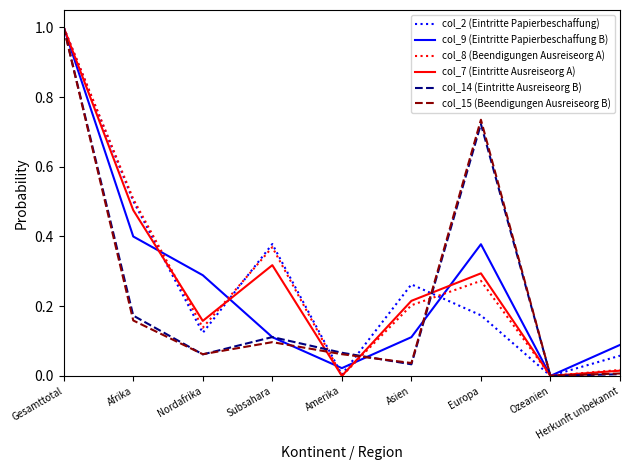

At which category is the sum across all series the highest?

Gesamttotal